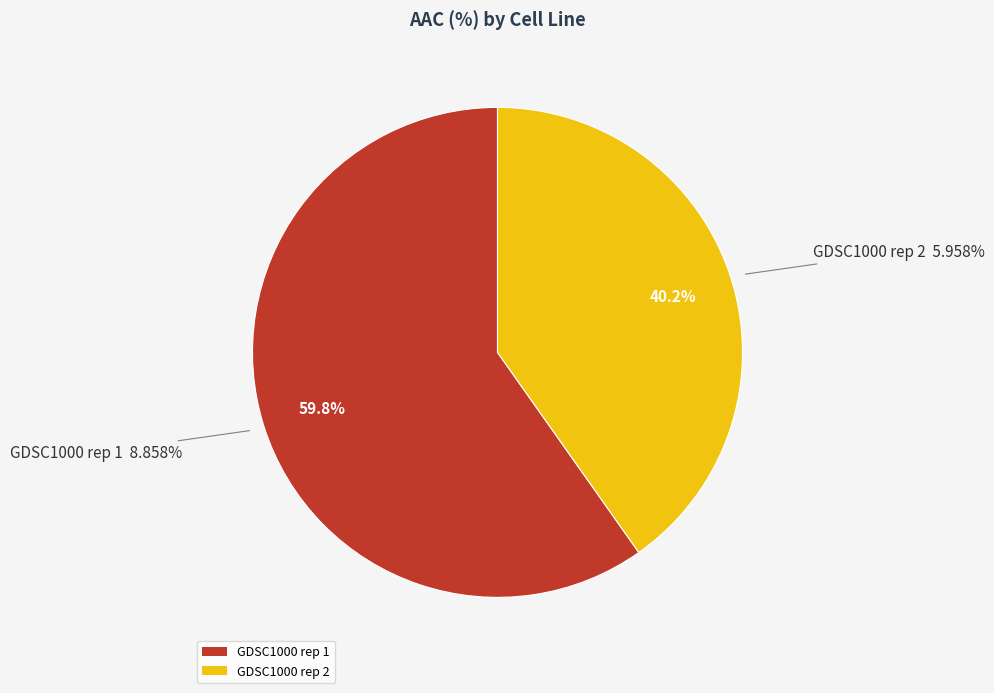

What percentage is the GDSC1000 rep 2 slice, to the nearest percent?

40%